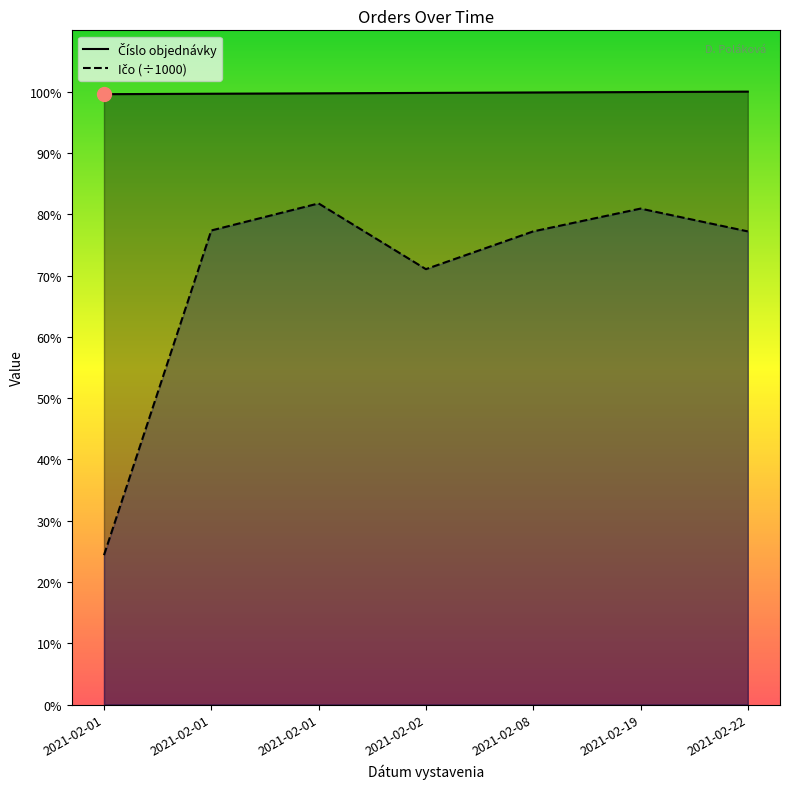

Where is Ičo nearest to the value 23614?

2021-02-02